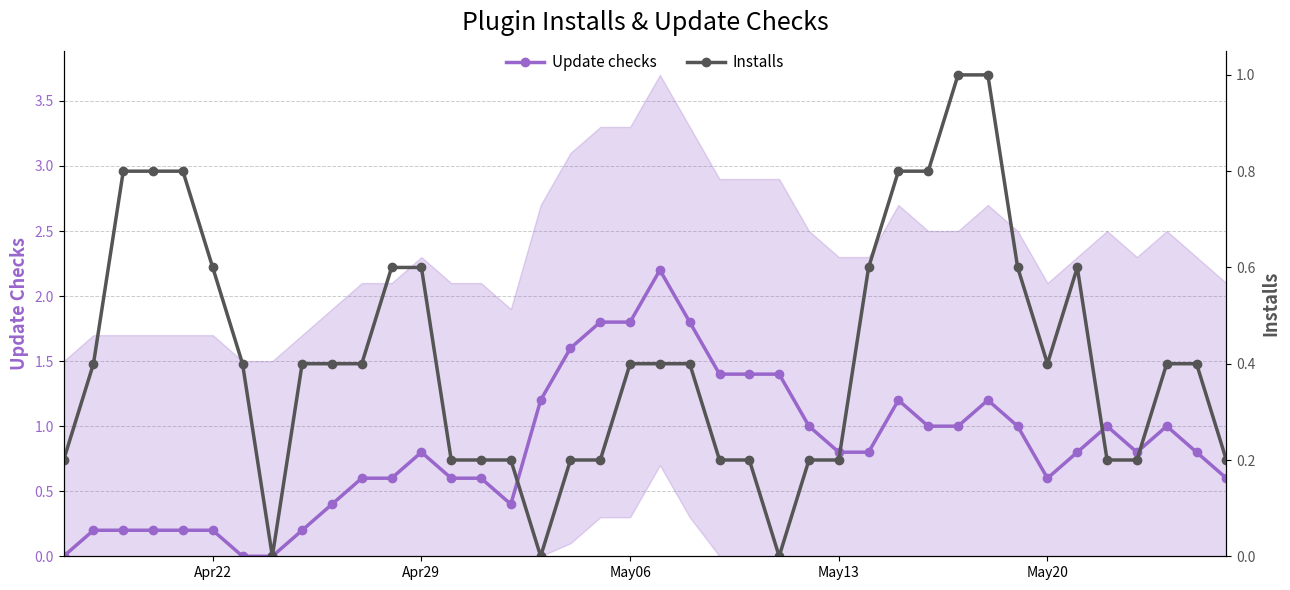

How many distinct data groups are displayed?

2